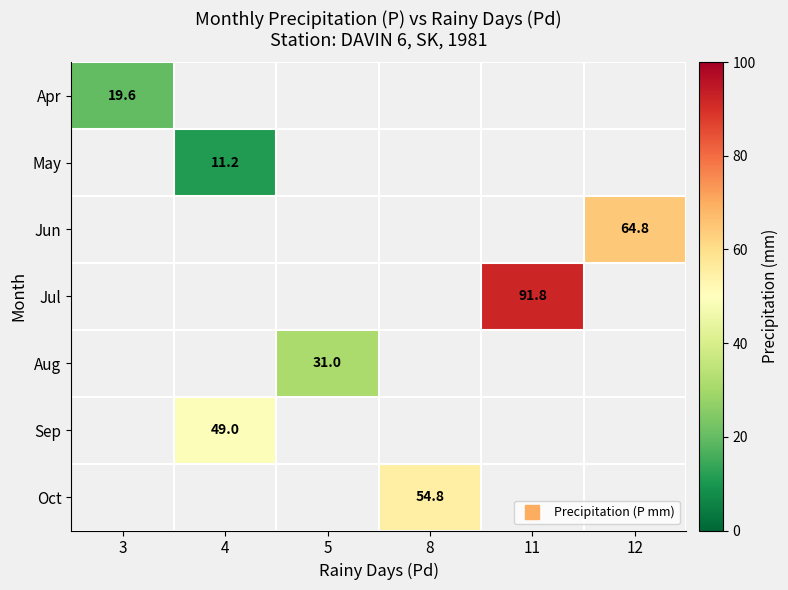

Count the number of data series in this chart.

7